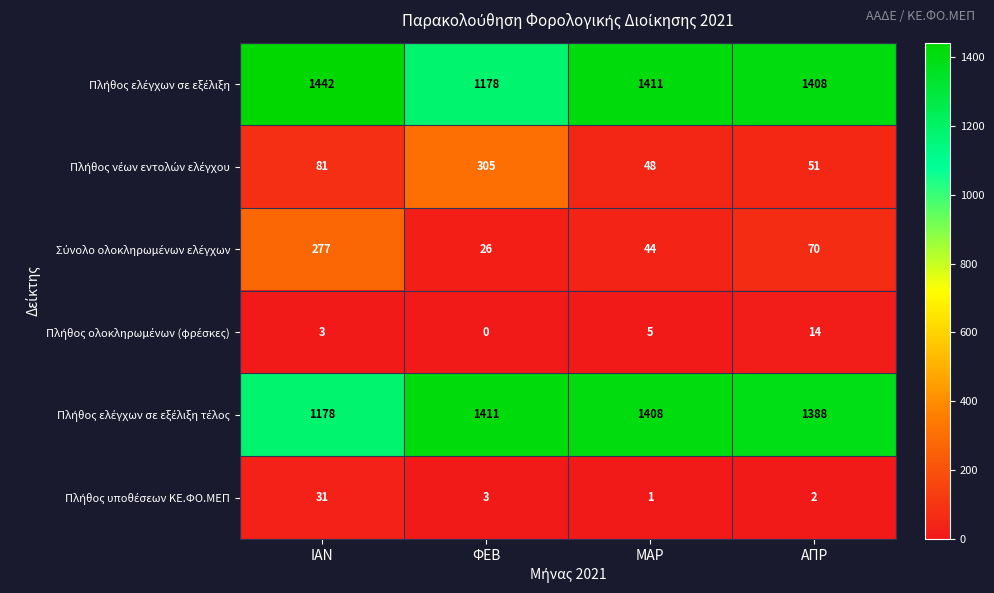

What is the greatest value displayed?

1442